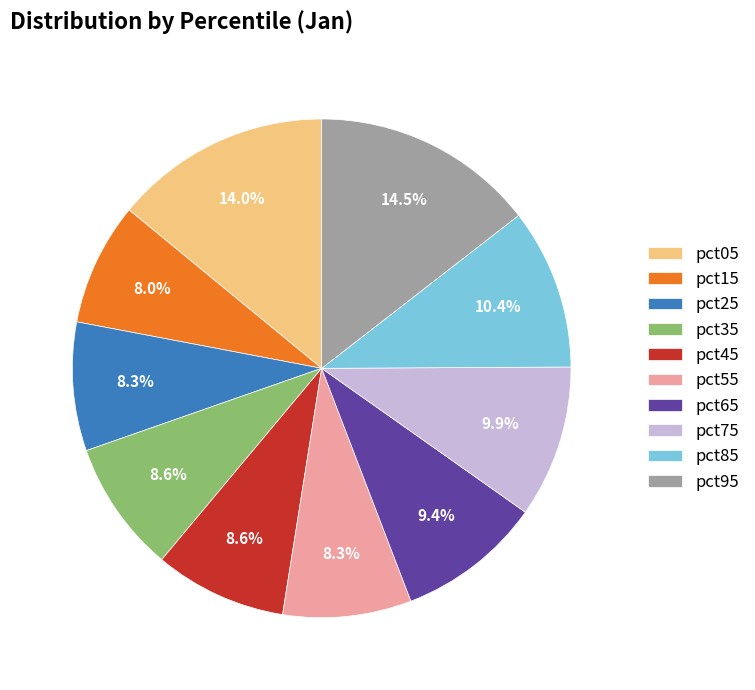

To the nearest percent, what percentage of the pie is pct45?

9%